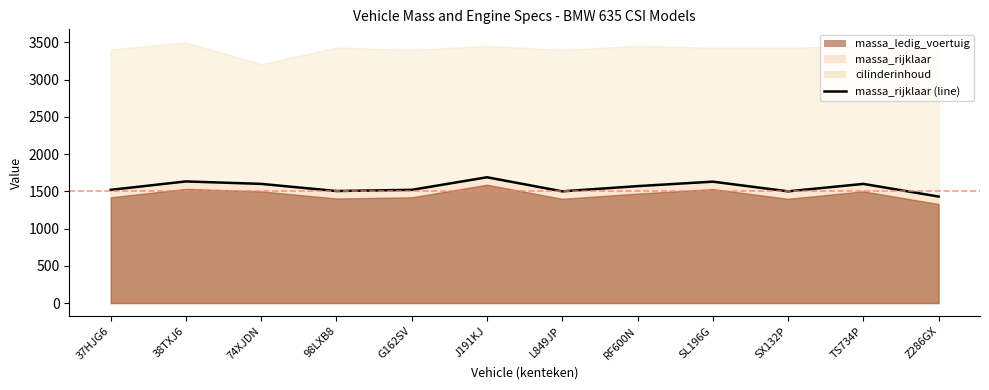

What is the change in value from 37HJG6 to TS734P?

+80